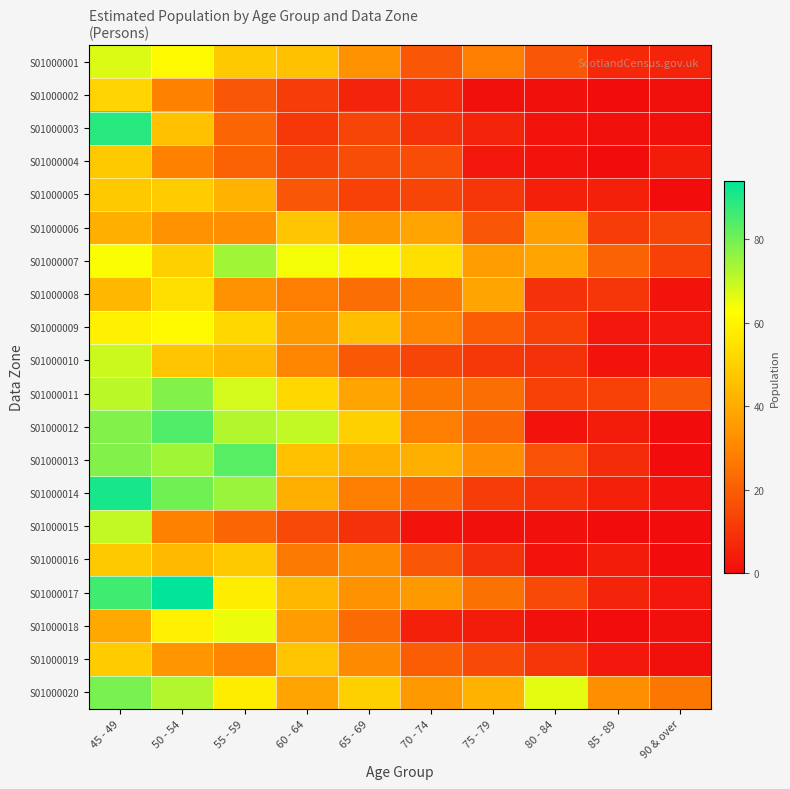

Reading left to right, what are all the values shown in this chart?

S01000001: 45 - 49=67	50 - 54=61	55 - 59=48	60 - 64=46	65 - 69=33	70 - 74=18	75 - 79=28	80 - 84=18	85 - 89=7	90 & over=6
S01000002: 45 - 49=51	50 - 54=29	55 - 59=18	60 - 64=12	65 - 69=6	70 - 74=7	75 - 79=1	80 - 84=1	85 - 89=0	90 & over=1
S01000003: 45 - 49=89	50 - 54=46	55 - 59=22	60 - 64=11	65 - 69=14	70 - 74=9	75 - 79=6	80 - 84=2	85 - 89=1	90 & over=1
S01000004: 45 - 49=48	50 - 54=29	55 - 59=21	60 - 64=14	65 - 69=16	70 - 74=16	75 - 79=3	80 - 84=2	85 - 89=0	90 & over=4
S01000005: 45 - 49=48	50 - 54=49	55 - 59=42	60 - 64=18	65 - 69=13	70 - 74=14	75 - 79=10	80 - 84=5	85 - 89=5	90 & over=0
S01000006: 45 - 49=41	50 - 54=33	55 - 59=32	60 - 64=47	65 - 69=35	70 - 74=38	75 - 79=18	80 - 84=37	85 - 89=12	90 & over=14
S01000007: 45 - 49=63	50 - 54=50	55 - 59=74	60 - 64=64	65 - 69=60	70 - 74=54	75 - 79=36	80 - 84=38	85 - 89=21	90 & over=13
S01000008: 45 - 49=43	50 - 54=54	55 - 59=33	60 - 64=28	65 - 69=24	70 - 74=27	75 - 79=38	80 - 84=9	85 - 89=10	90 & over=2
S01000009: 45 - 49=59	50 - 54=61	55 - 59=52	60 - 64=35	65 - 69=45	70 - 74=30	75 - 79=20	80 - 84=13	85 - 89=3	90 & over=3
S01000010: 45 - 49=69	50 - 54=47	55 - 59=44	60 - 64=30	65 - 69=19	70 - 74=14	75 - 79=11	80 - 84=9	85 - 89=2	90 & over=2
S01000011: 45 - 49=71	50 - 54=78	55 - 59=68	60 - 64=52	65 - 69=38	70 - 74=26	75 - 79=24	80 - 84=13	85 - 89=13	90 & over=18
S01000012: 45 - 49=78	50 - 54=84	55 - 59=72	60 - 64=70	65 - 69=50	70 - 74=28	75 - 79=22	80 - 84=2	85 - 89=4	90 & over=0
S01000013: 45 - 49=78	50 - 54=74	55 - 59=83	60 - 64=46	65 - 69=41	70 - 74=41	75 - 79=32	80 - 84=17	85 - 89=8	90 & over=0
S01000014: 45 - 49=91	50 - 54=80	55 - 59=75	60 - 64=41	65 - 69=28	70 - 74=22	75 - 79=12	80 - 84=9	85 - 89=5	90 & over=2
S01000015: 45 - 49=70	50 - 54=29	55 - 59=22	60 - 64=15	65 - 69=9	70 - 74=2	75 - 79=1	80 - 84=1	85 - 89=0	90 & over=0
S01000016: 45 - 49=48	50 - 54=44	55 - 59=48	60 - 64=27	65 - 69=31	70 - 74=18	75 - 79=9	80 - 84=2	85 - 89=4	90 & over=0
S01000017: 45 - 49=86	50 - 54=94	55 - 59=58	60 - 64=43	65 - 69=33	70 - 74=35	75 - 79=25	80 - 84=15	85 - 89=6	90 & over=3
S01000018: 45 - 49=39	50 - 54=59	55 - 59=65	60 - 64=36	65 - 69=23	70 - 74=5	75 - 79=4	80 - 84=1	85 - 89=0	90 & over=1
S01000019: 45 - 49=49	50 - 54=34	55 - 59=30	60 - 64=47	65 - 69=31	70 - 74=20	75 - 79=15	80 - 84=10	85 - 89=3	90 & over=1
S01000020: 45 - 49=79	50 - 54=72	55 - 59=58	60 - 64=38	65 - 69=50	70 - 74=35	75 - 79=42	80 - 84=66	85 - 89=32	90 & over=26